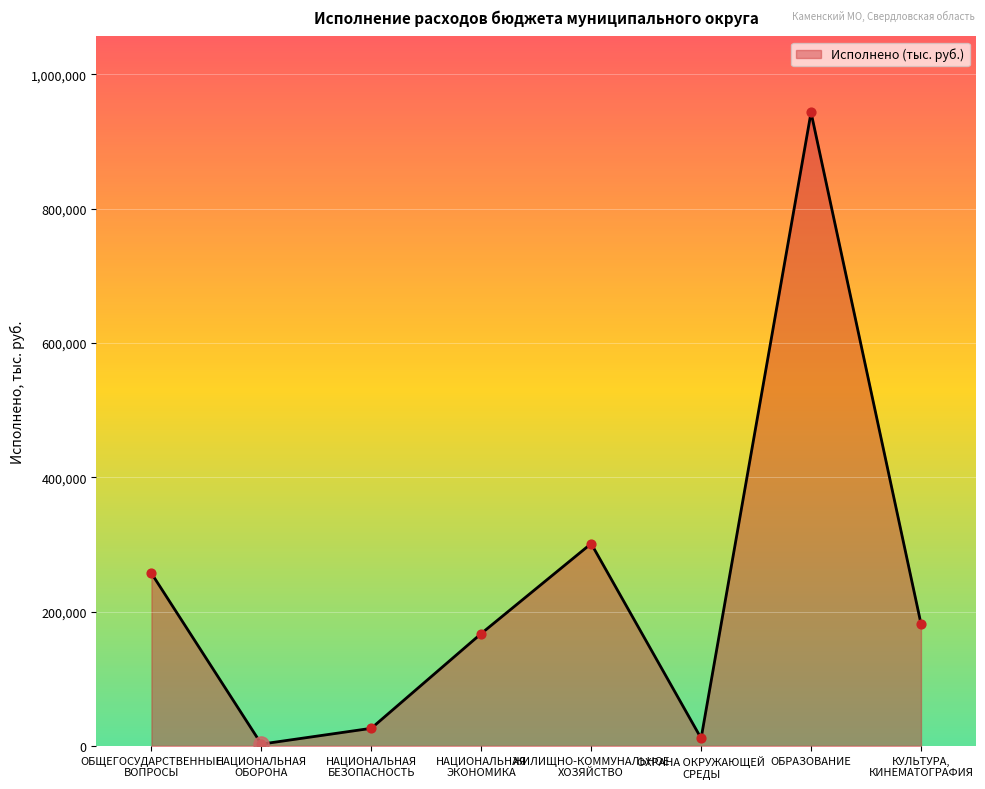

What is the change in value from ЖИЛИЩНО-КОММУНАЛЬНОЕ
ХОЗЯЙСТВО to ОБРАЗОВАНИЕ?

+641920.8